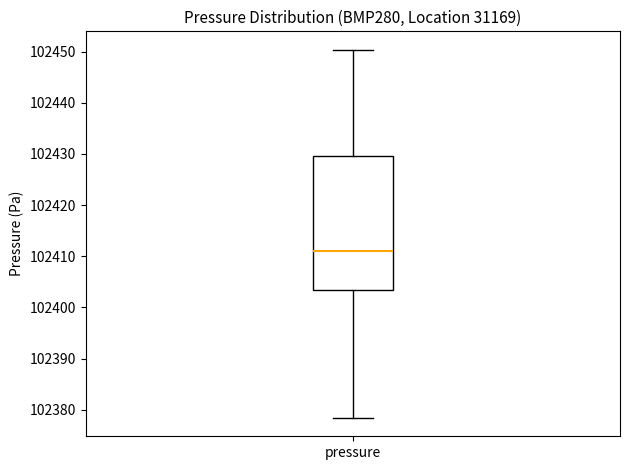

Transcribe this box plot: give where the median line is, the range the box spans, and where the two whiskers end, as read against the y-axis. The values are not printed on the chart, so give them approximately, as read against the axis.

median 102411, box 102403 to 102430, whiskers 102378 to 102450